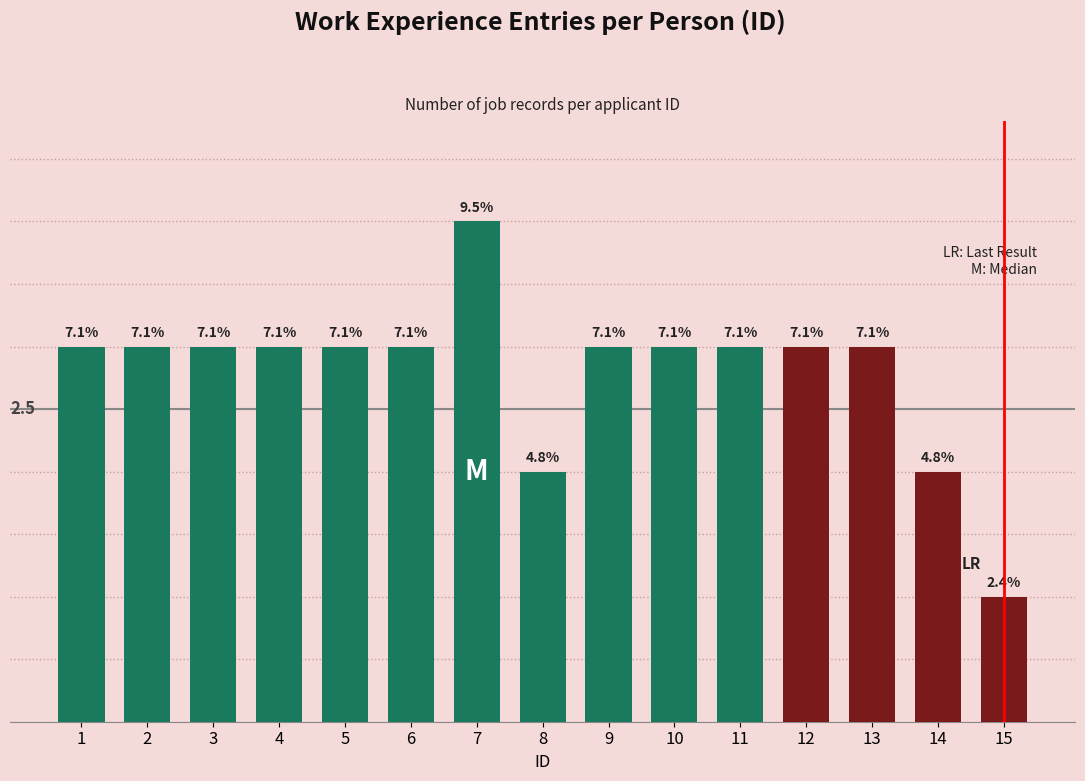

What is the smallest value displayed?

1